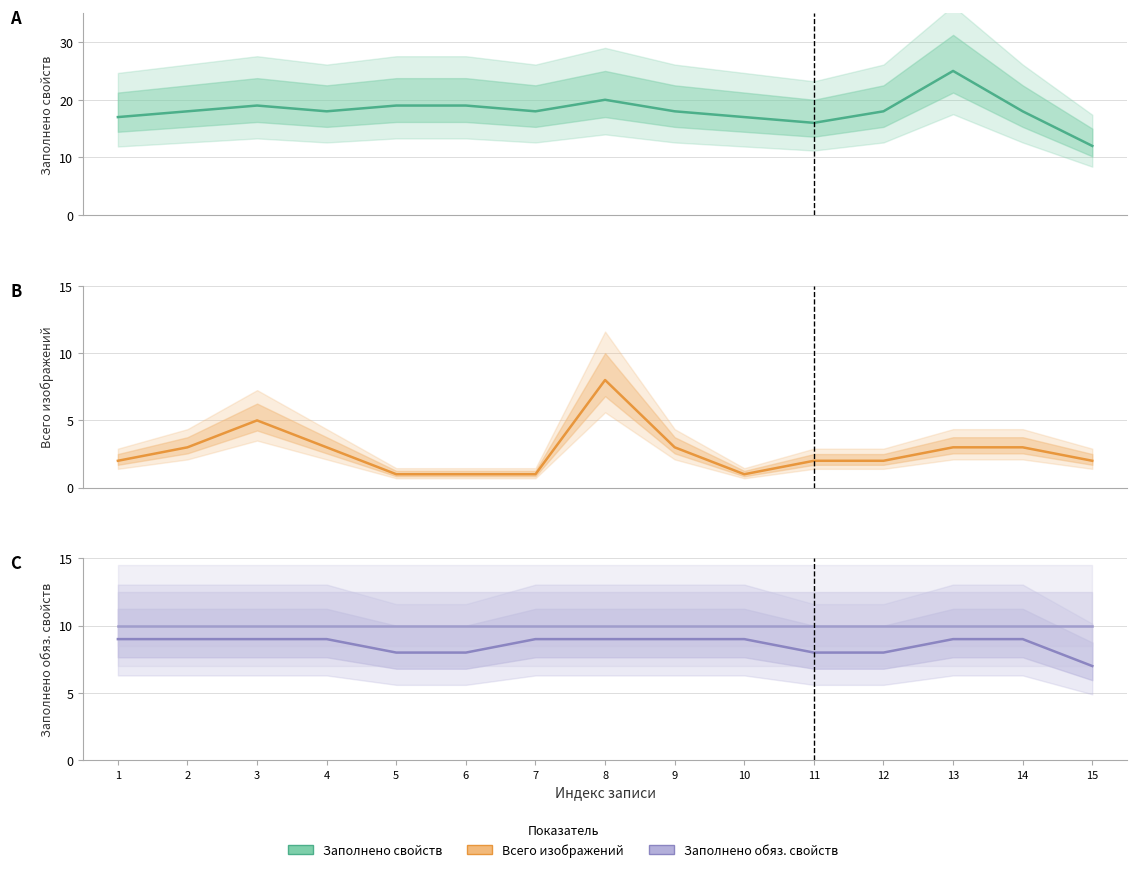

True or false: Заполнено обязательных свойств and Всего изображений intersect in this chart.

False